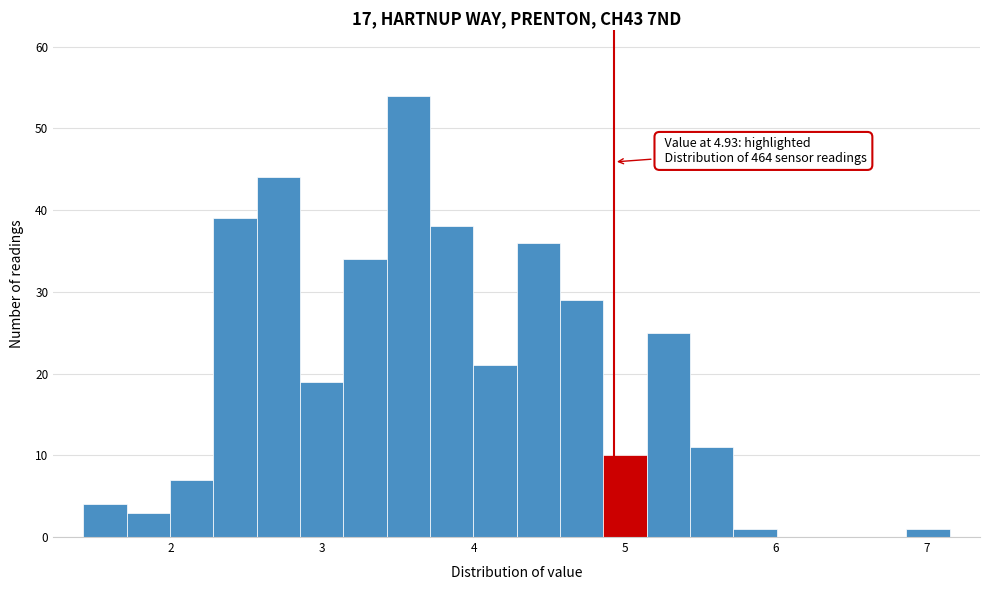

Read against the x-axis, roughly where is the centre of the tallest bar?

3.6